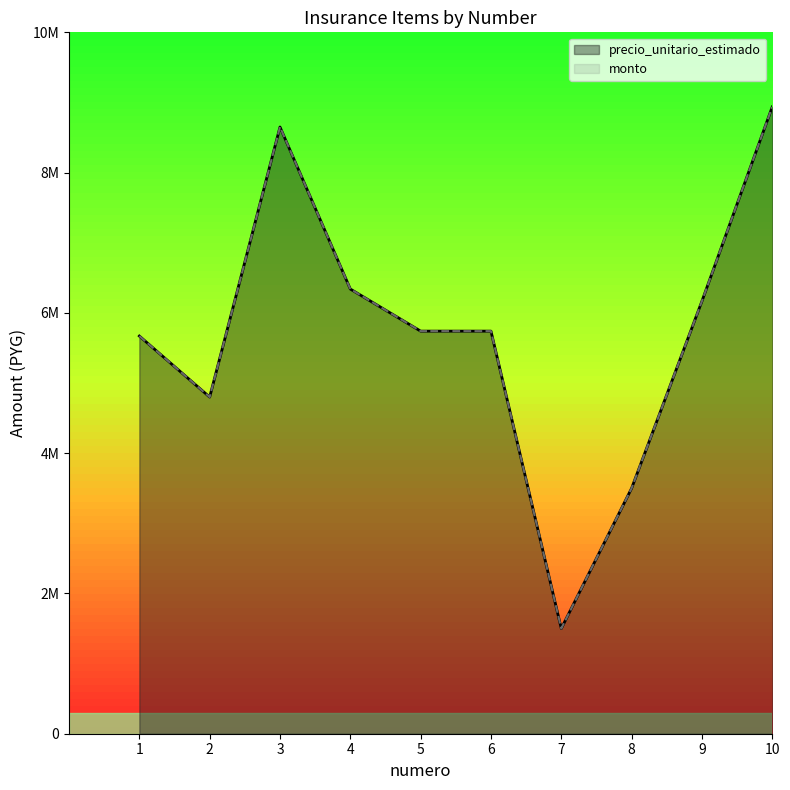

True or false: precio_unitario_estimado and monto cross at least once.

False